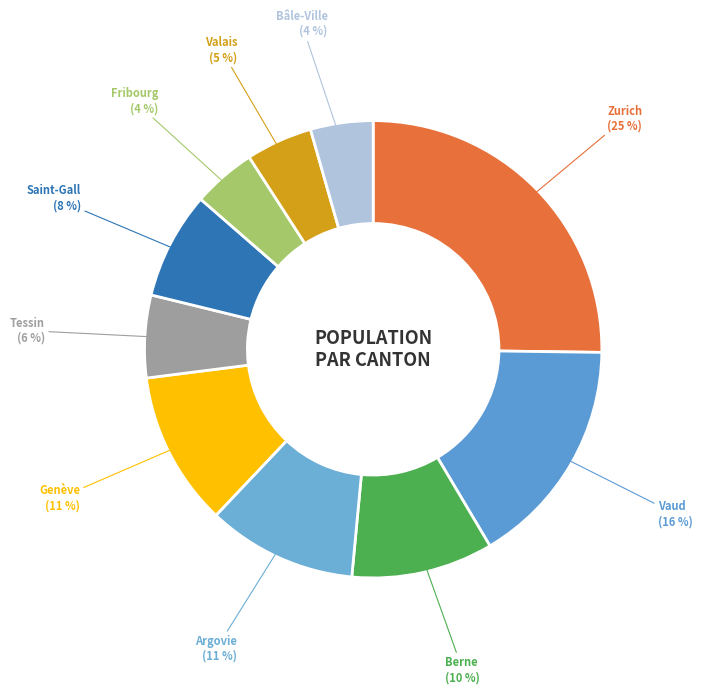

How many segments does this pie chart have?

10